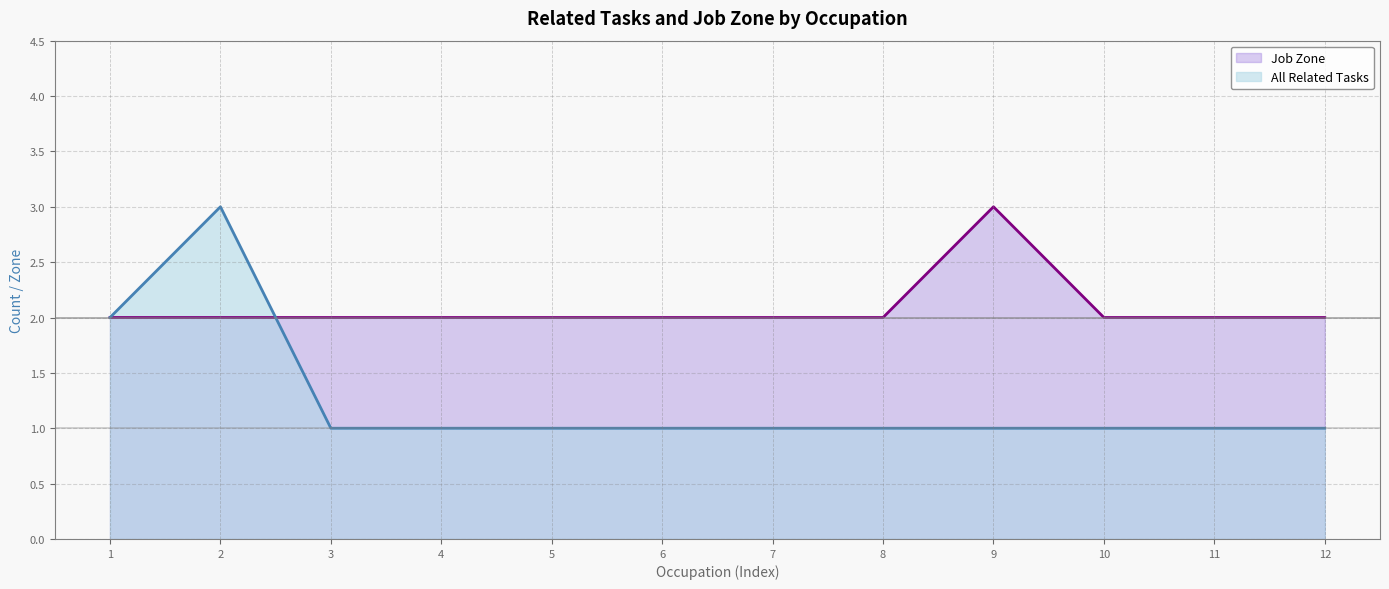

True or false: All Related Tasks has more than 2 points higher than both neighbors.

False